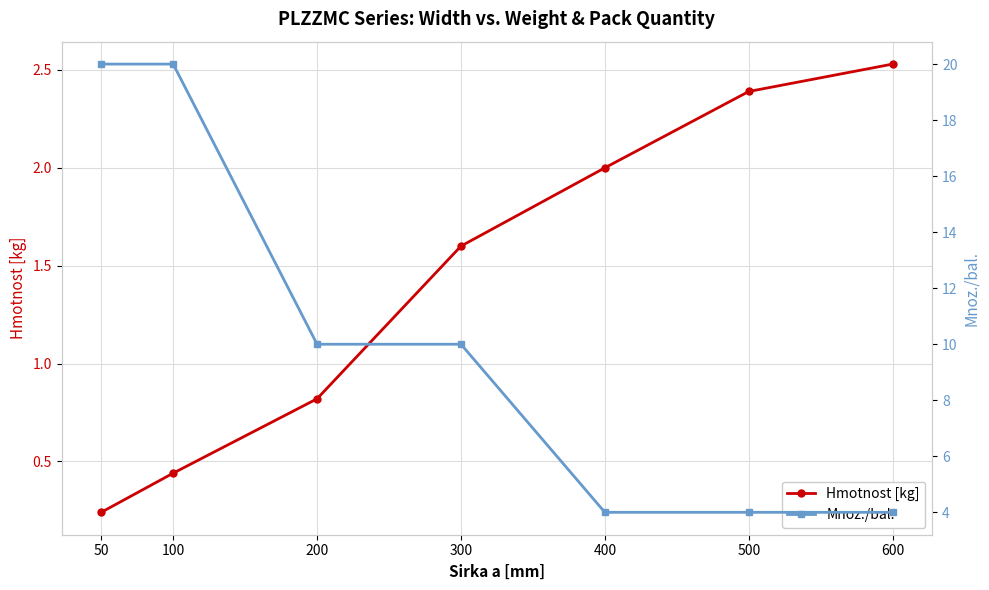

Between 300 and 600, which is larger?

600